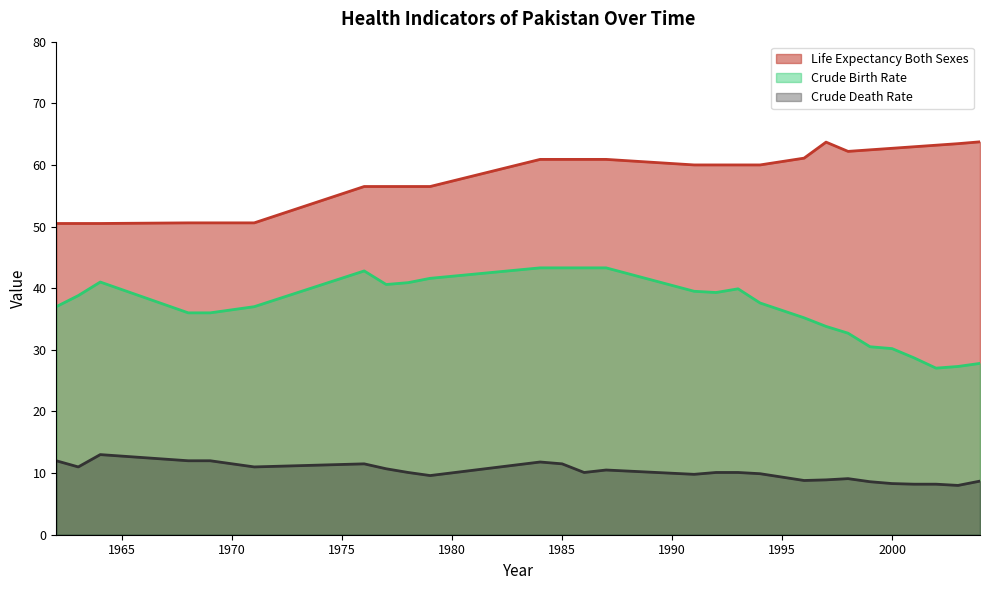

Rank the series at 1971 from highest to lowest value.

Life Expectancy Both Sexes, Crude Birth Rate, Crude Death Rate